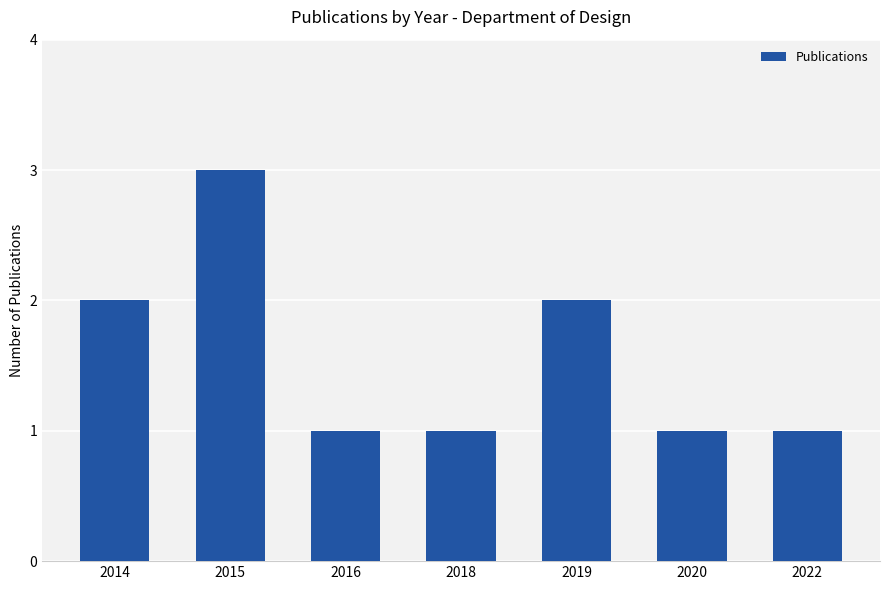

Approximately how many times larger is the value at 2020 compared to 2018?

1.0